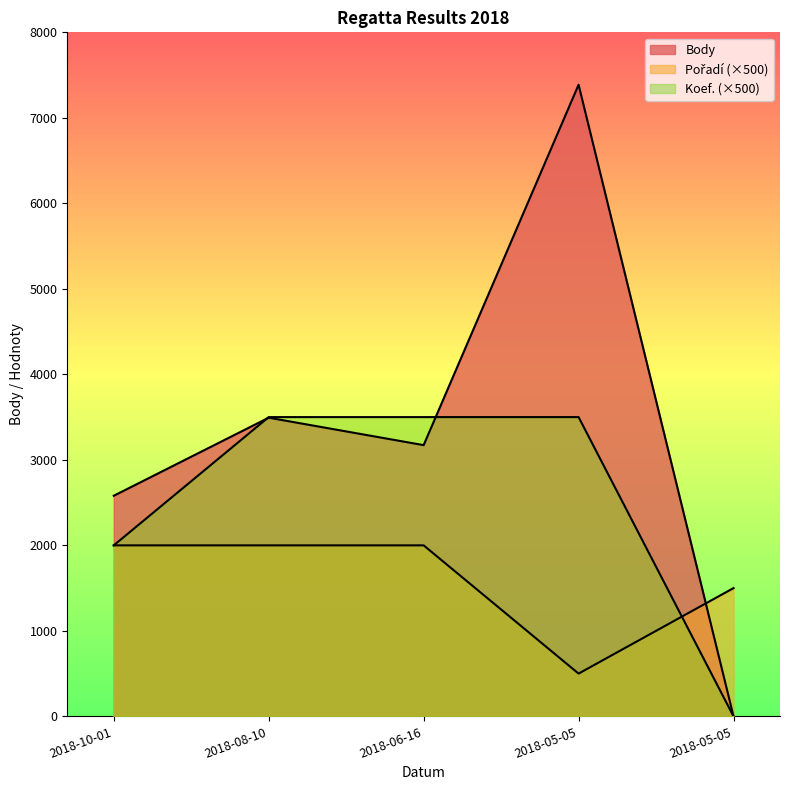

True or false: Koef. has a value of 2000 at 2018-10-01.

True